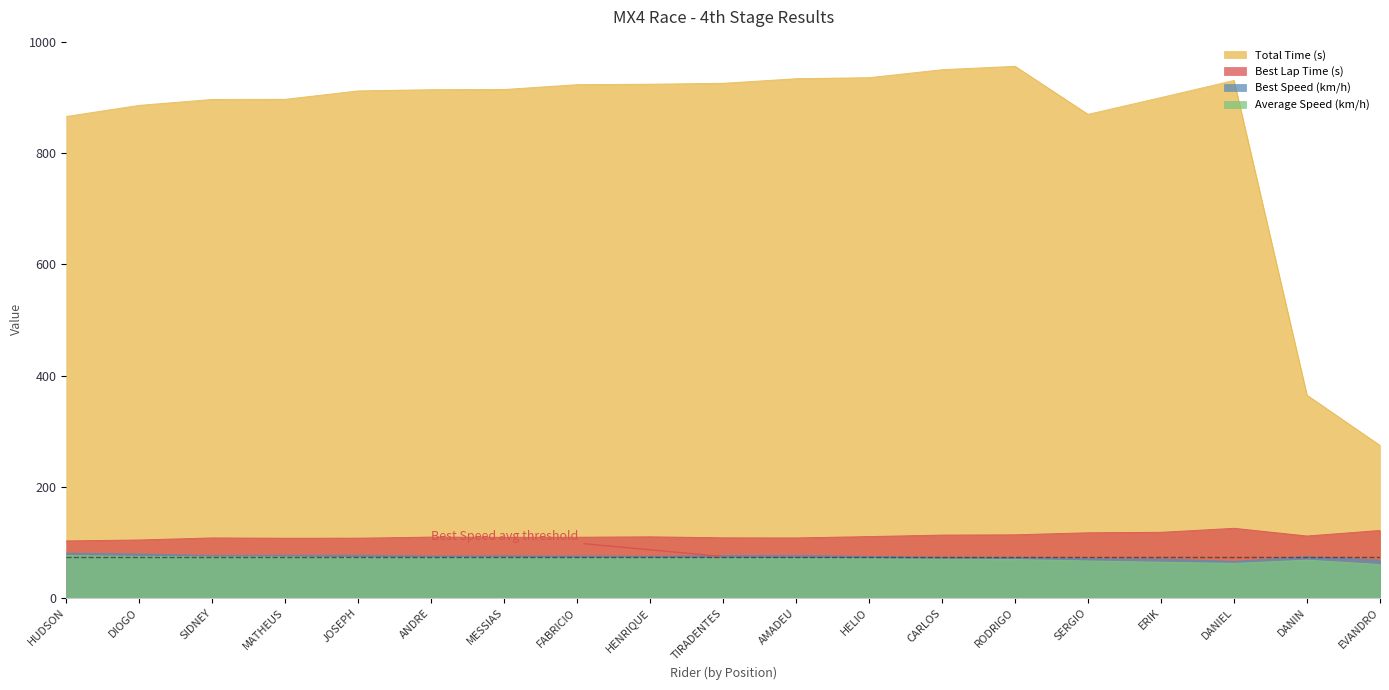

True or false: Best Lap Time (s) and Average Speed (km/h) cross at least once.

False